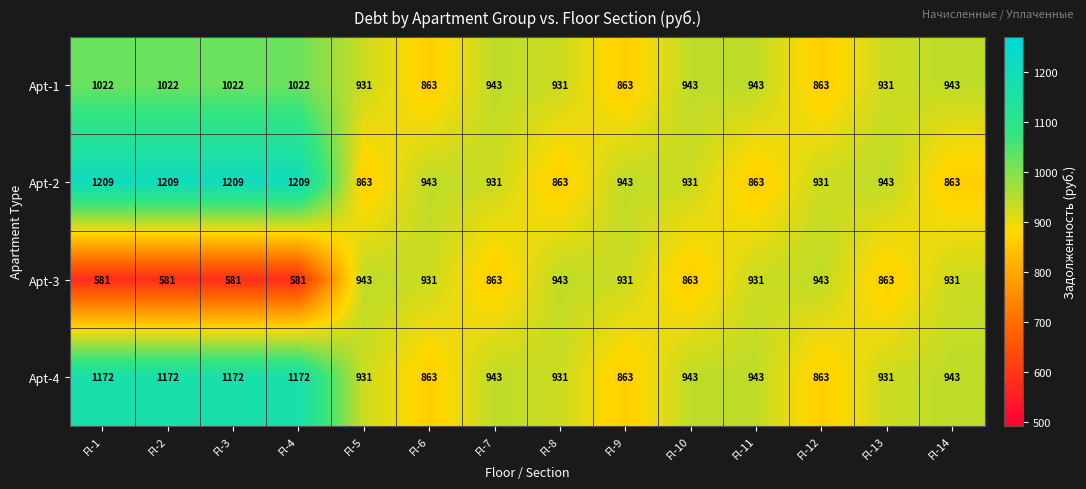

Which series has the widest spread of values?

Apt-3